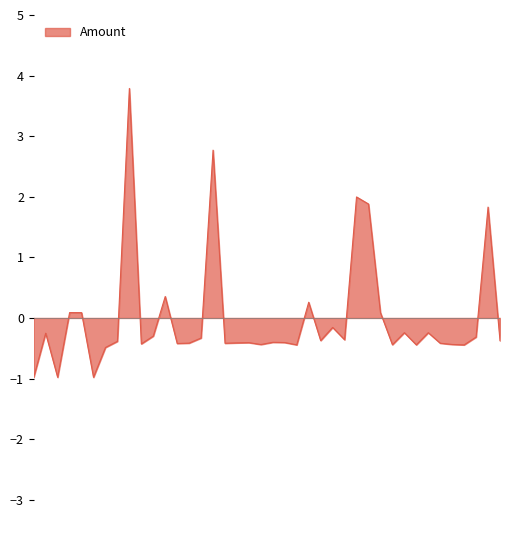

What is the difference between the maximum and minimum values?

4.8